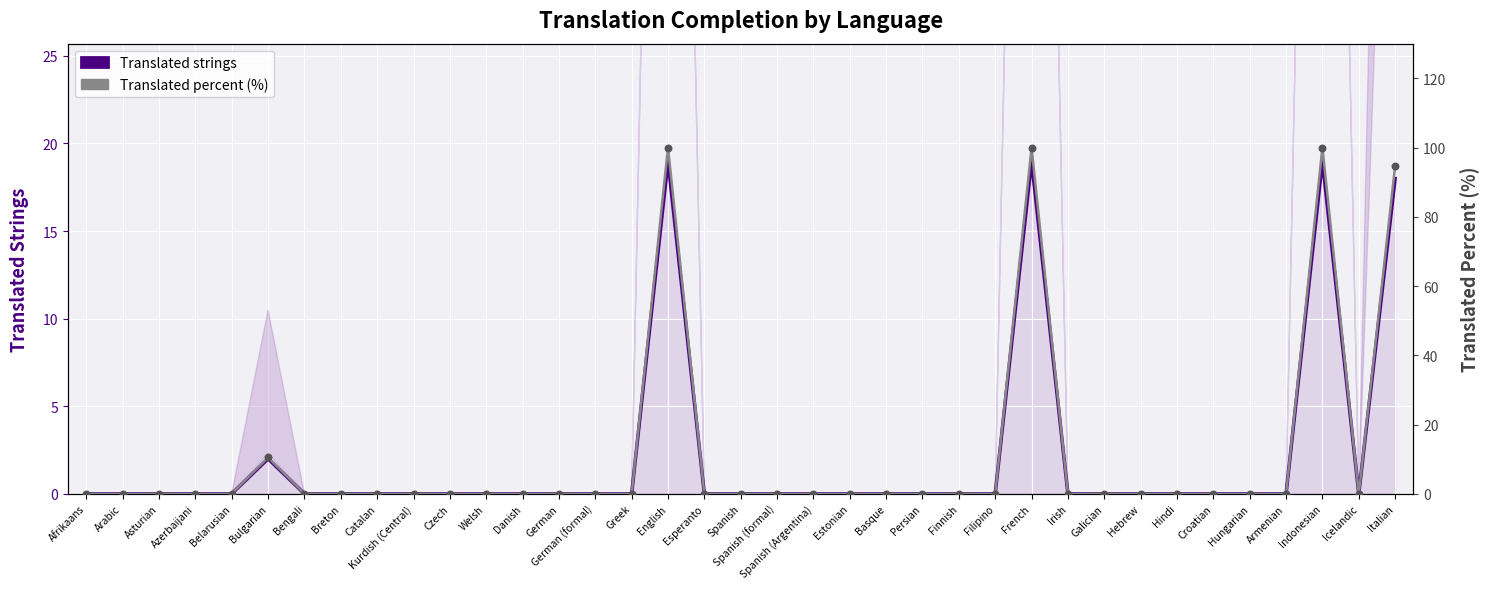

Which series has the widest spread of Y values?

Translated percent